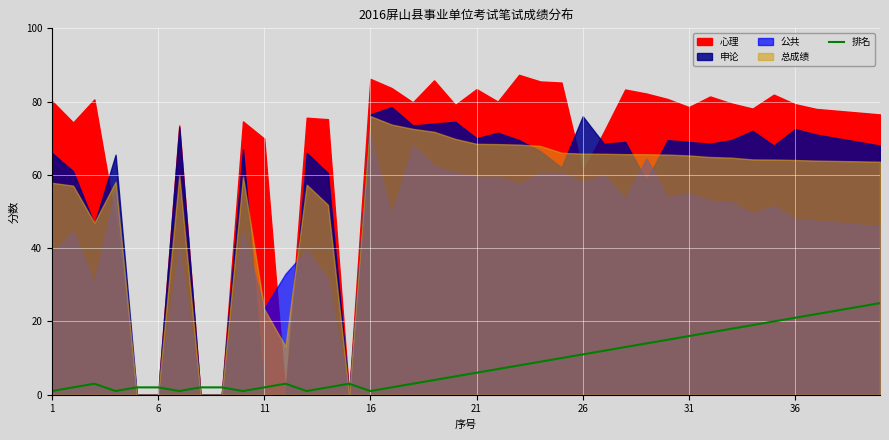

What is the highest value of the 排名 series?

25